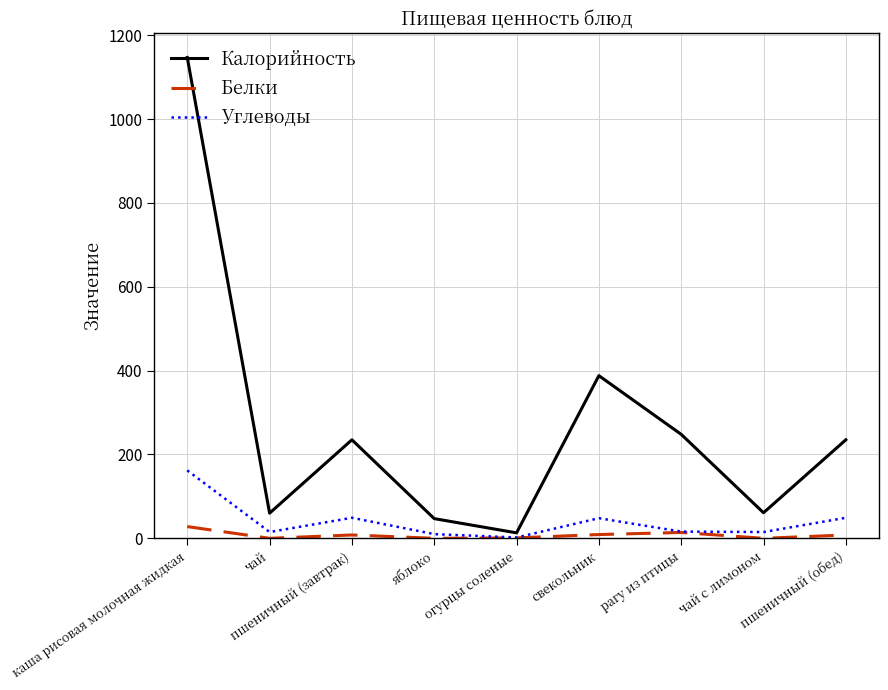

Rank the series by their maximum value, from lowest to highest.

Белки, Углеводы, Калорийность